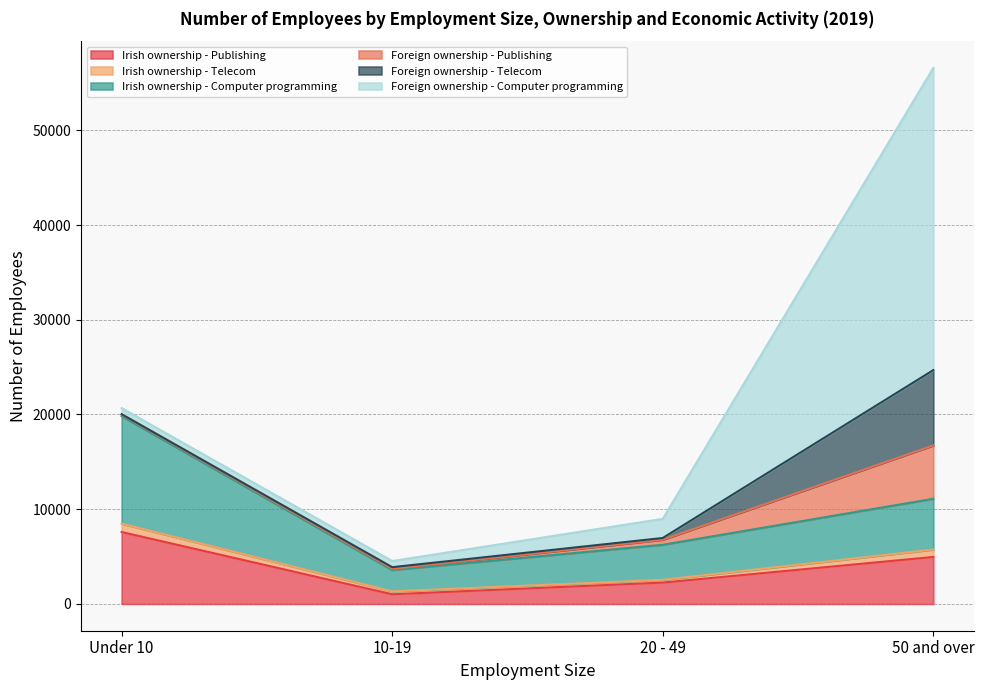

Which has a higher value, Under 10 or 10-19?

Under 10